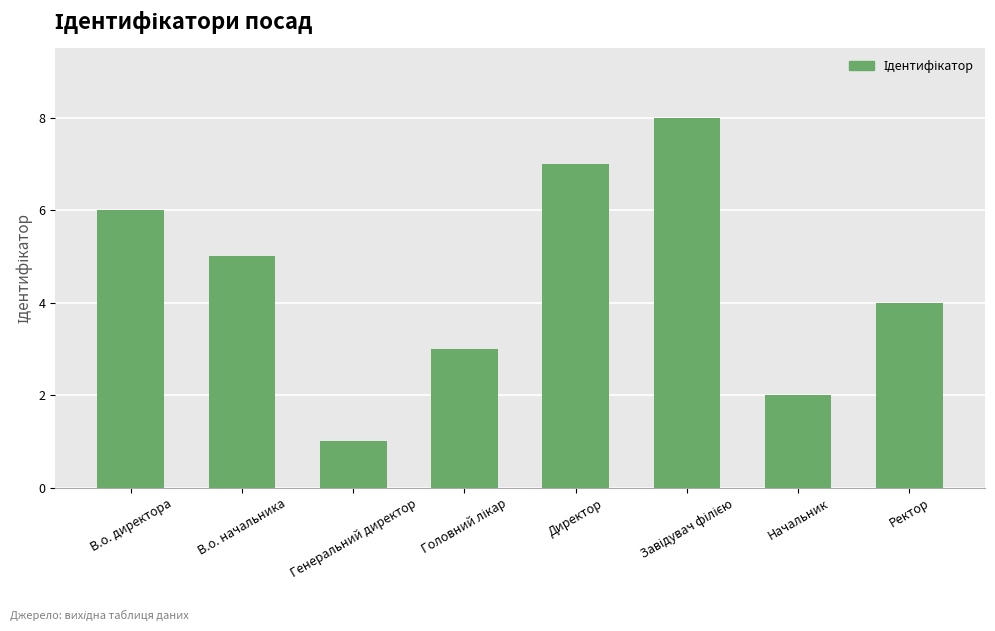

Count the values in the range 3 to 7.

5